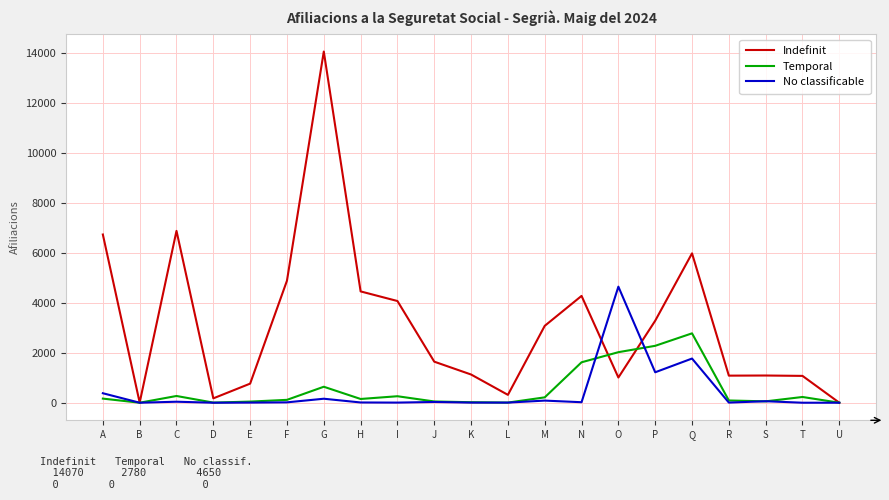

What is the greatest value displayed?

14070